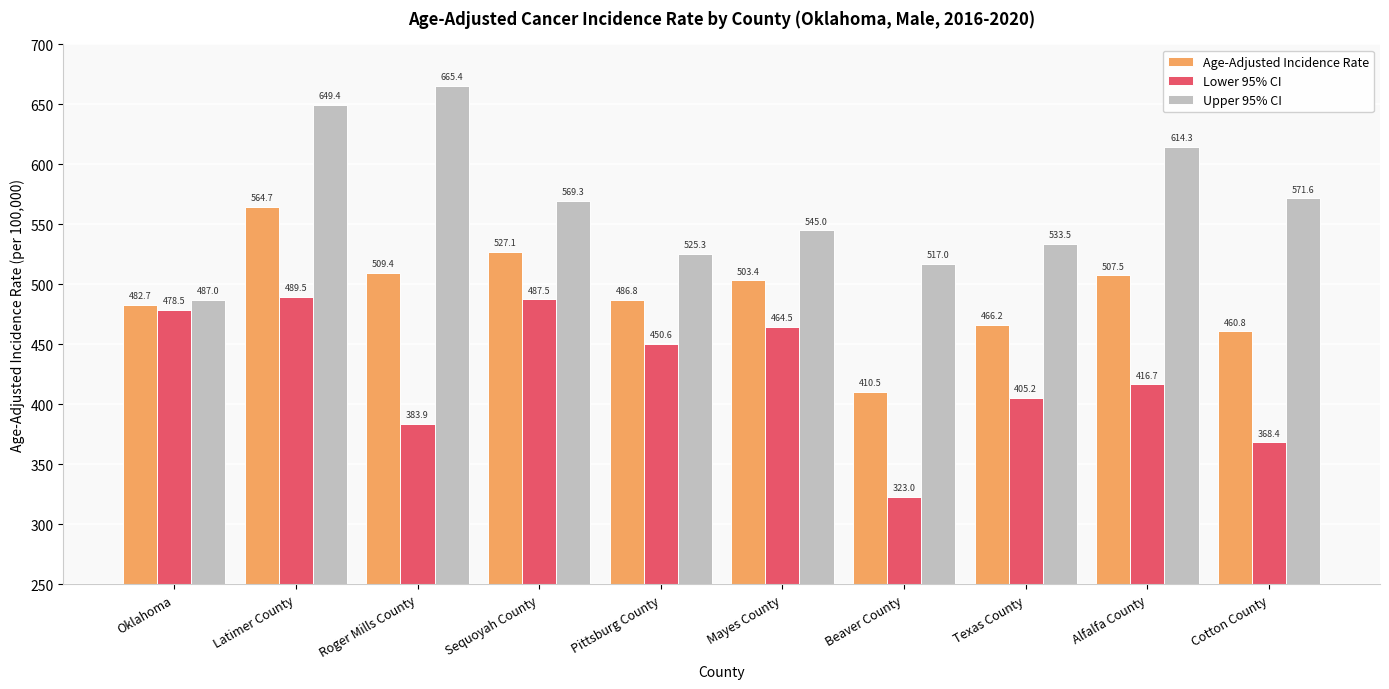

Which series has the widest spread of values?

Upper 95% CI